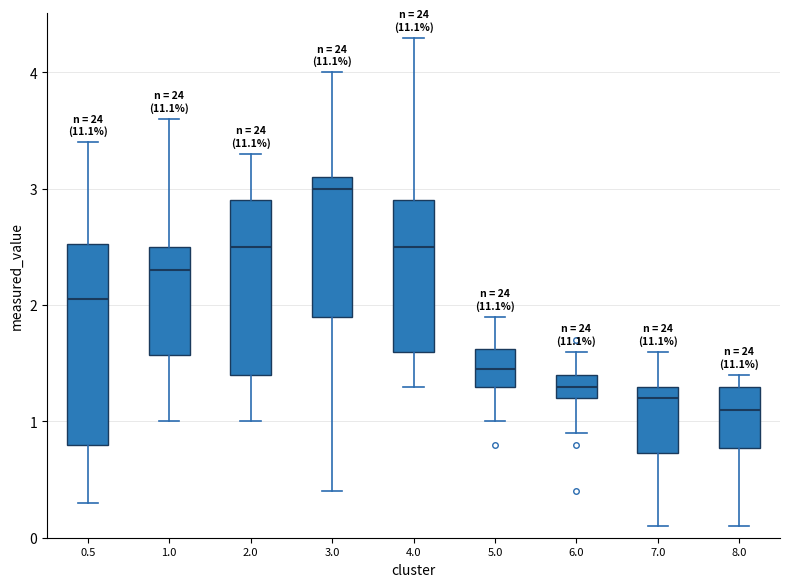

Reading left to right, read every box against the y-axis: the position of its median line, the range the box covers, and the ends of its whiskers. The values are not printed on the chart, so give them approximately, as read against the axis.

0.5: median 2.1, box 0.8 to 2.5, whiskers 0.3 to 3.4
1.0: median 2.3, box 1.6 to 2.5, whiskers 1.0 to 3.6
2.0: median 2.5, box 1.4 to 2.9, whiskers 1.0 to 3.3
3.0: median 3.0, box 1.9 to 3.1, whiskers 0.4 to 4.0
4.0: median 2.5, box 1.6 to 2.9, whiskers 1.3 to 4.3
5.0: median 1.5, box 1.3 to 1.6, whiskers 1.0 to 1.9
6.0: median 1.3, box 1.2 to 1.4, whiskers 0.9 to 1.6
7.0: median 1.2, box 0.7 to 1.3, whiskers 0.1 to 1.6
8.0: median 1.1, box 0.8 to 1.3, whiskers 0.1 to 1.4